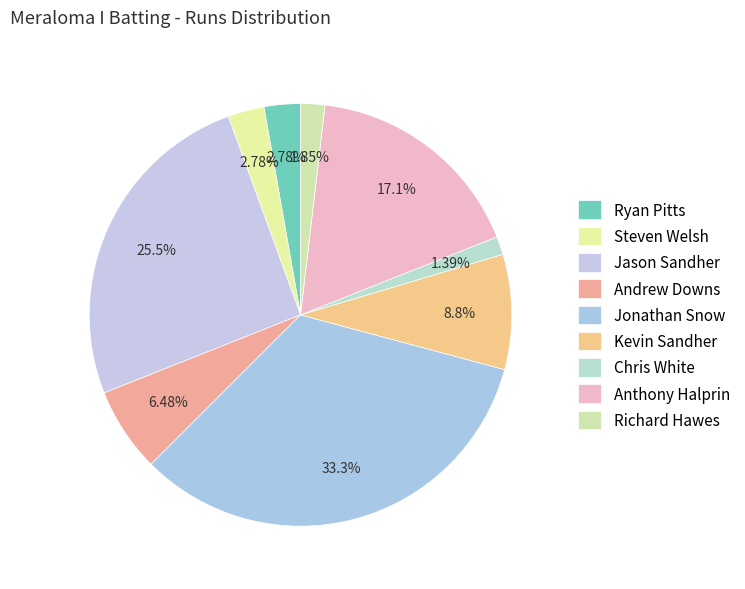

Count the number of slices in the pie.

9